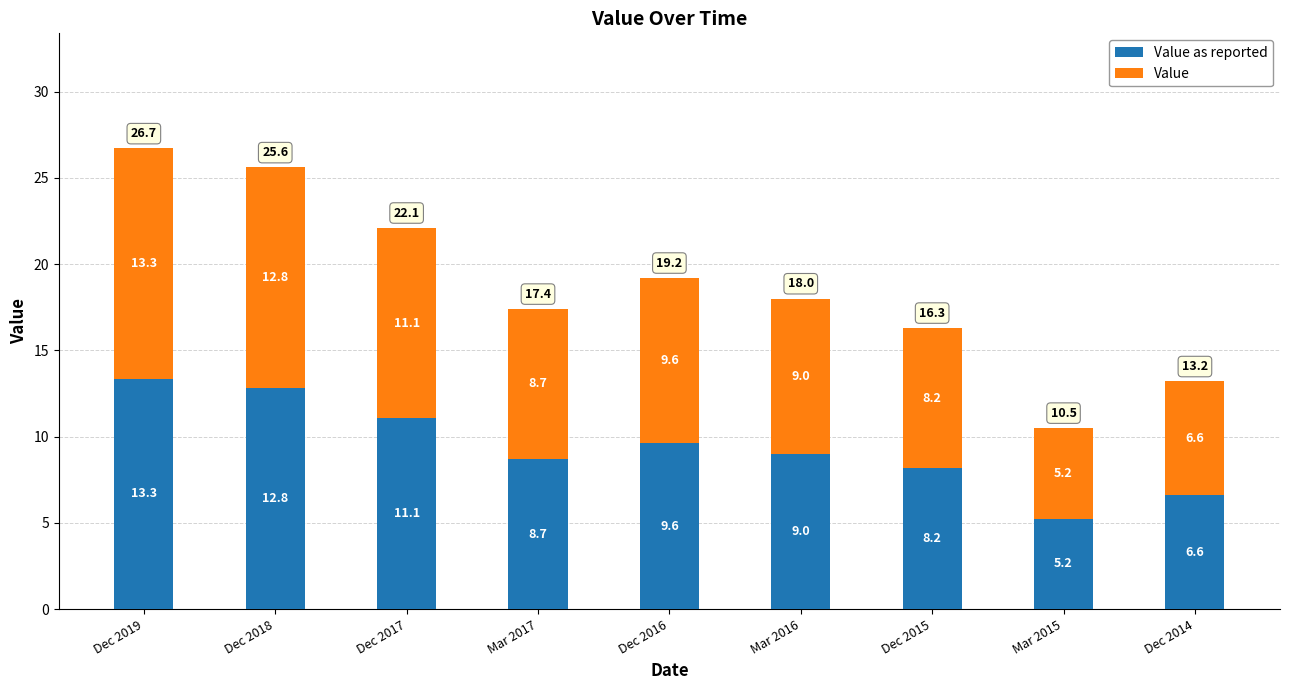

At which category is the sum across all series the highest?

Dec 2019